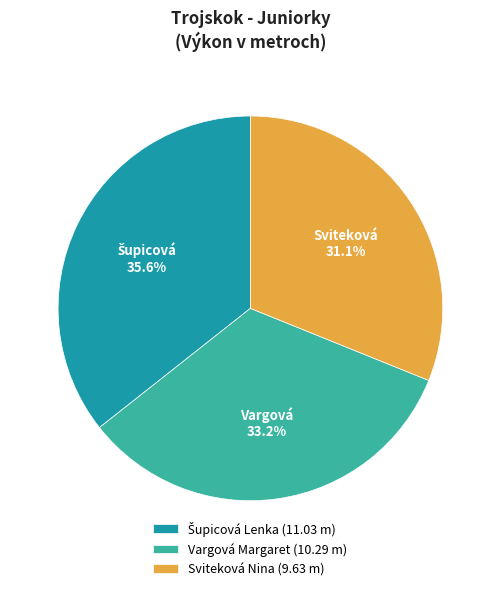

To the nearest percent, what portion does Sviteková Nina represent?

31%